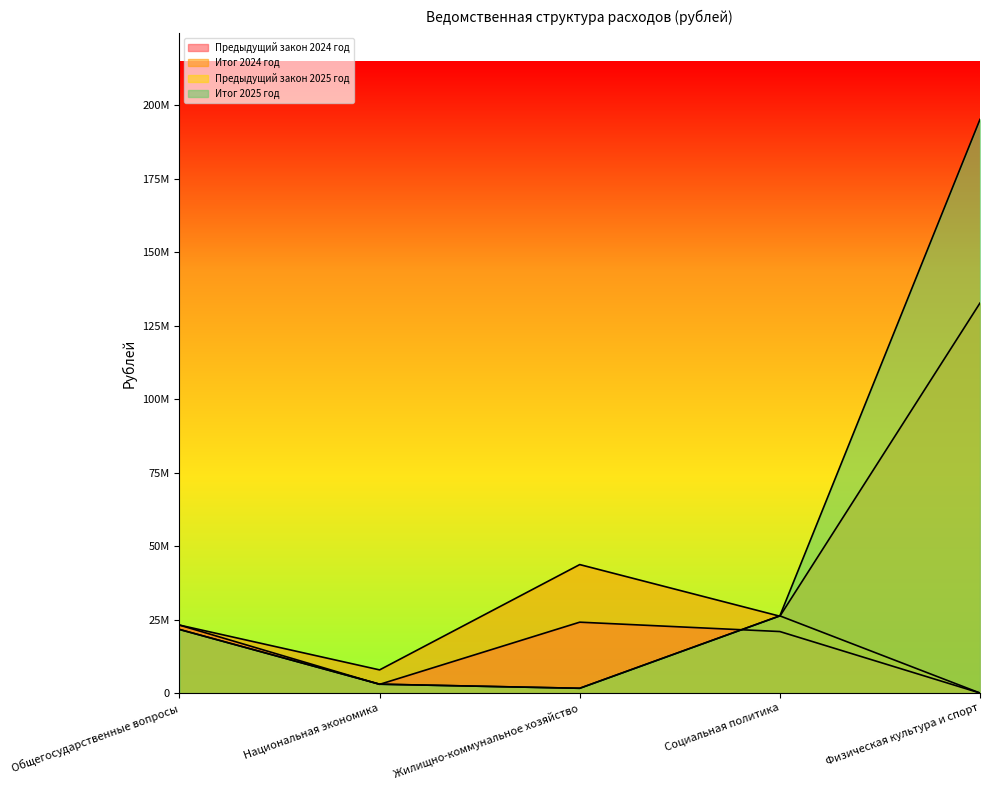

True or false: Предыдущий закон 2025 год has more than 0 interior local peaks.

True